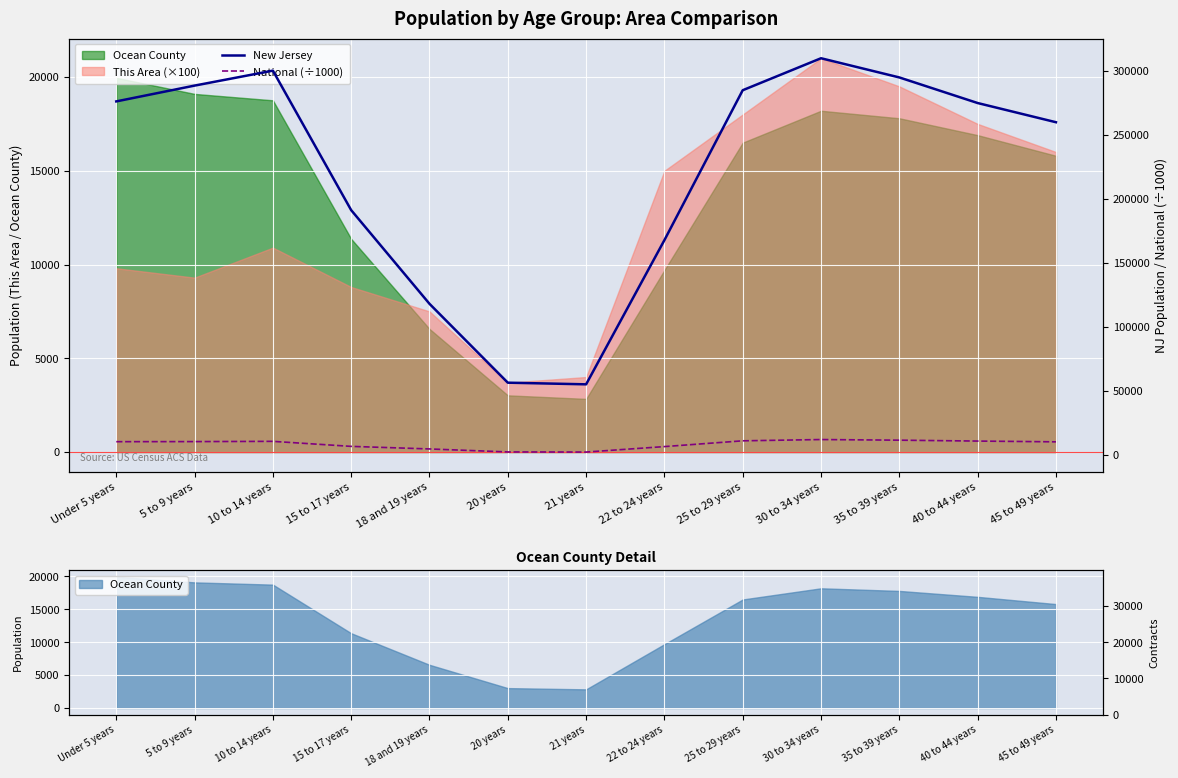

What is the highest value of the New Jersey series?

310000.0